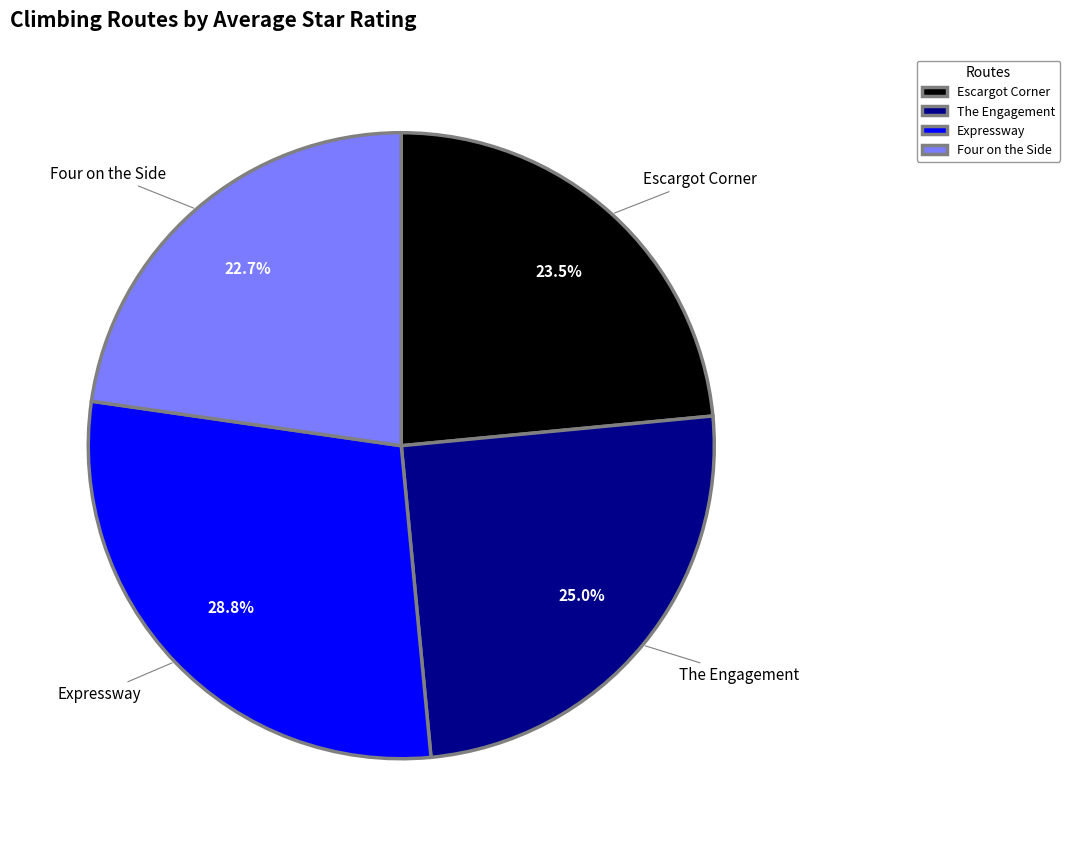

Combined, do The Engagement and Expressway account for over 50%?

Yes